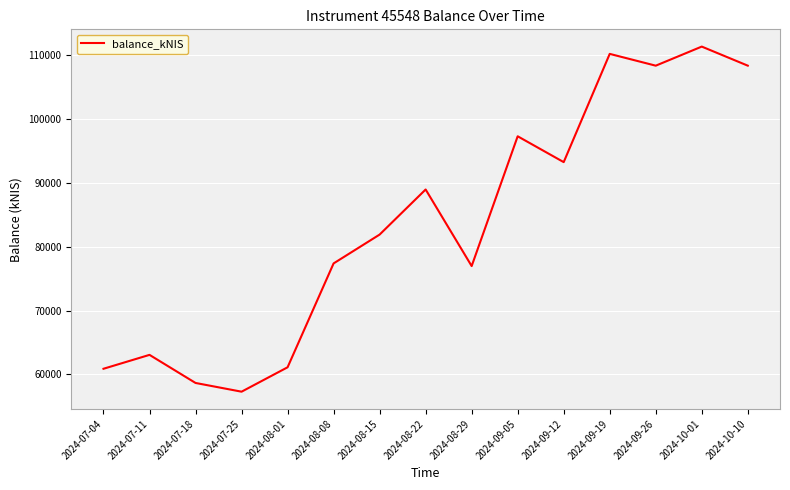

What is the difference between the maximum and minimum values?

54058.7